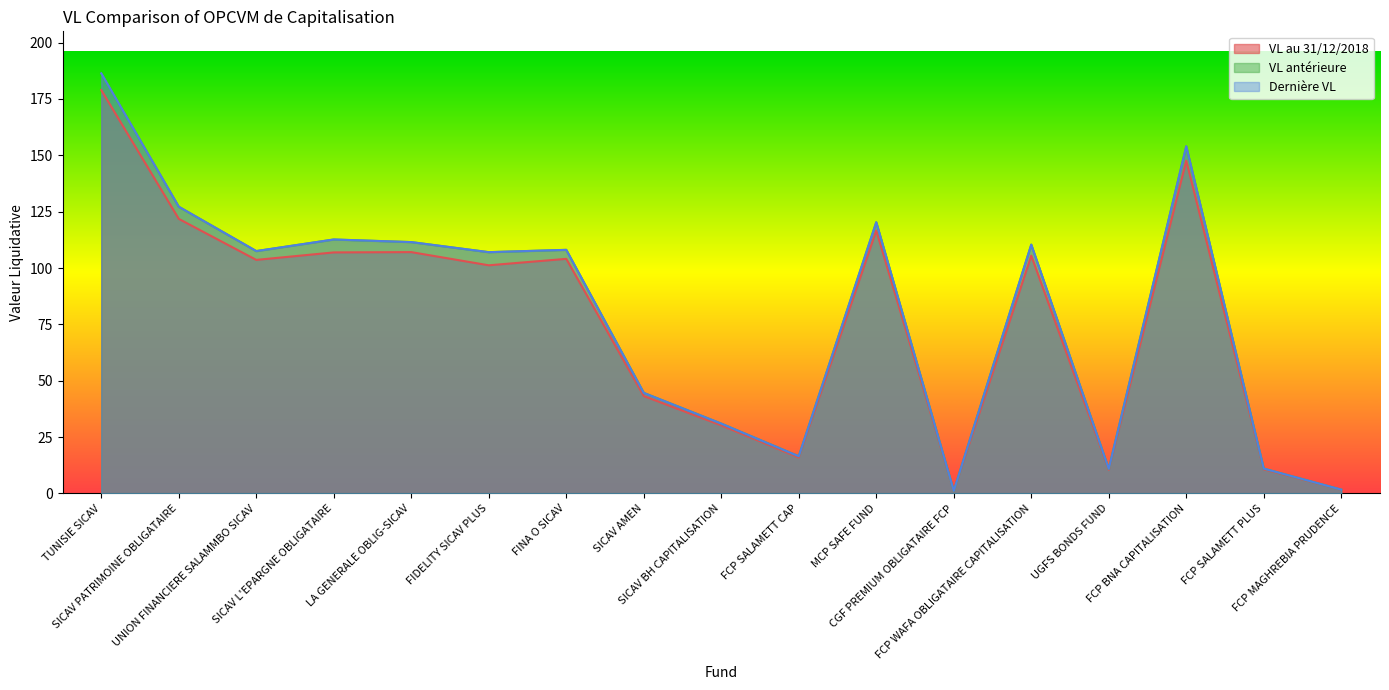

The Dernière VL series shows 10.9 at UGFS BONDS FUND. True or false?

True